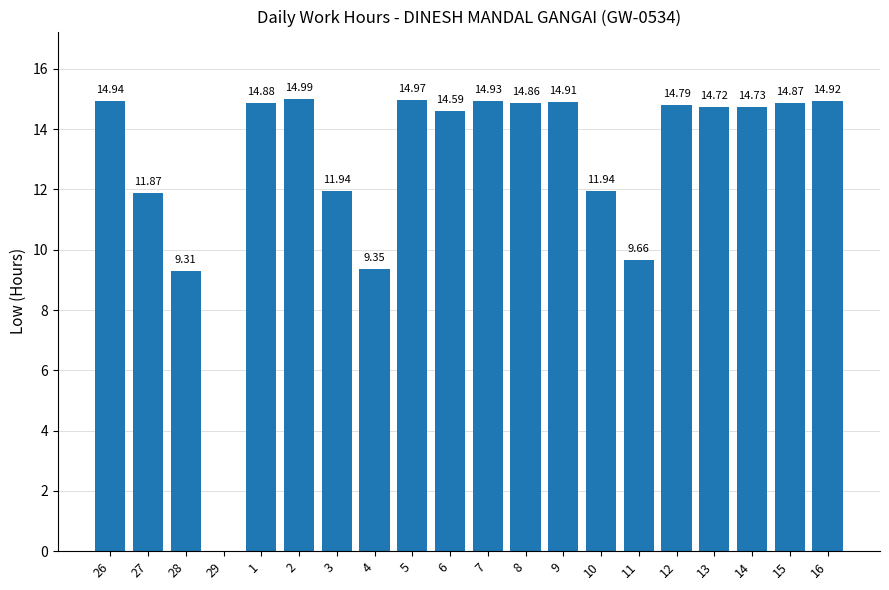

At which label does the data first exceed 14?

26